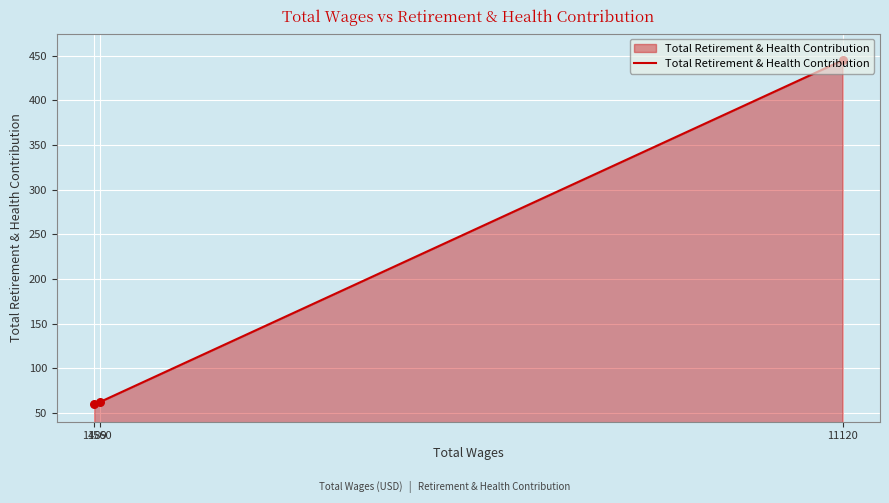

What is the ratio of the value at 1560 to the value at 1489?

1.0